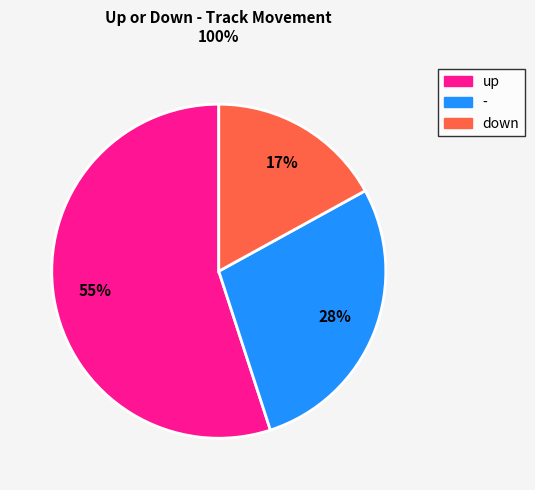

Combined, do - and up account for over 50%?

Yes